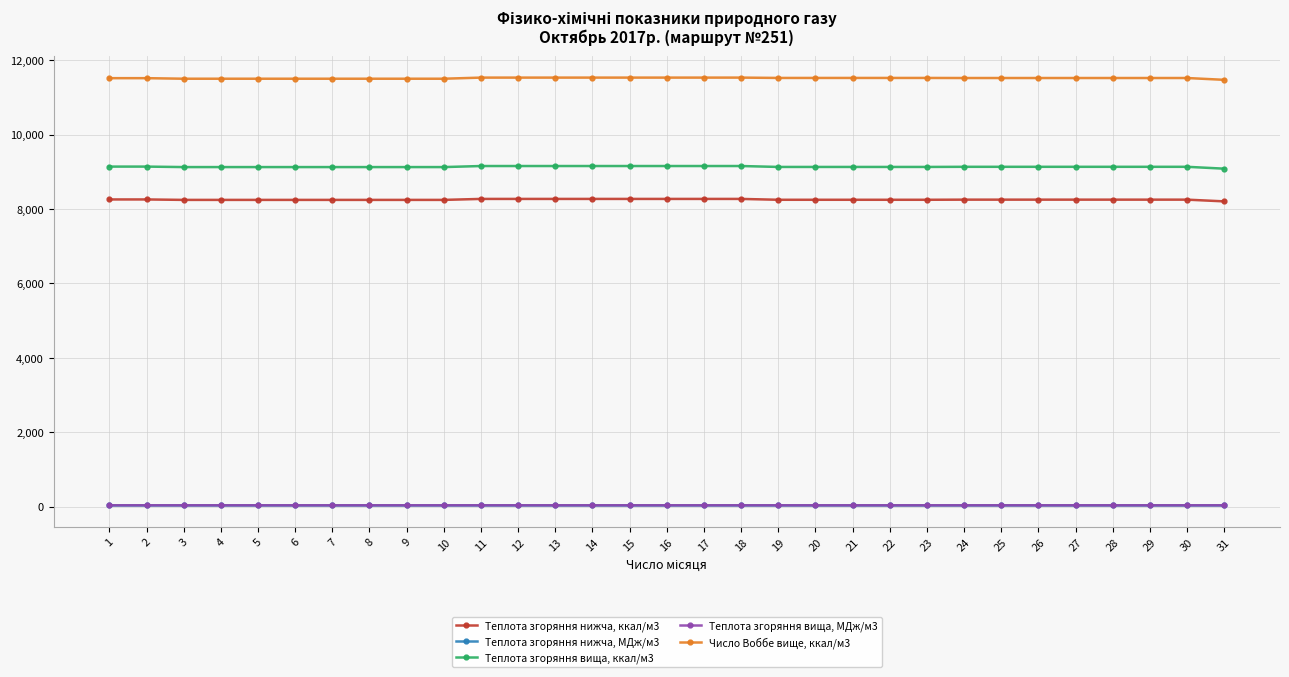

True or false: Теплота згоряння нижча, ккал/м3 and Теплота згоряння вища, ккал/м3 intersect in this chart.

False